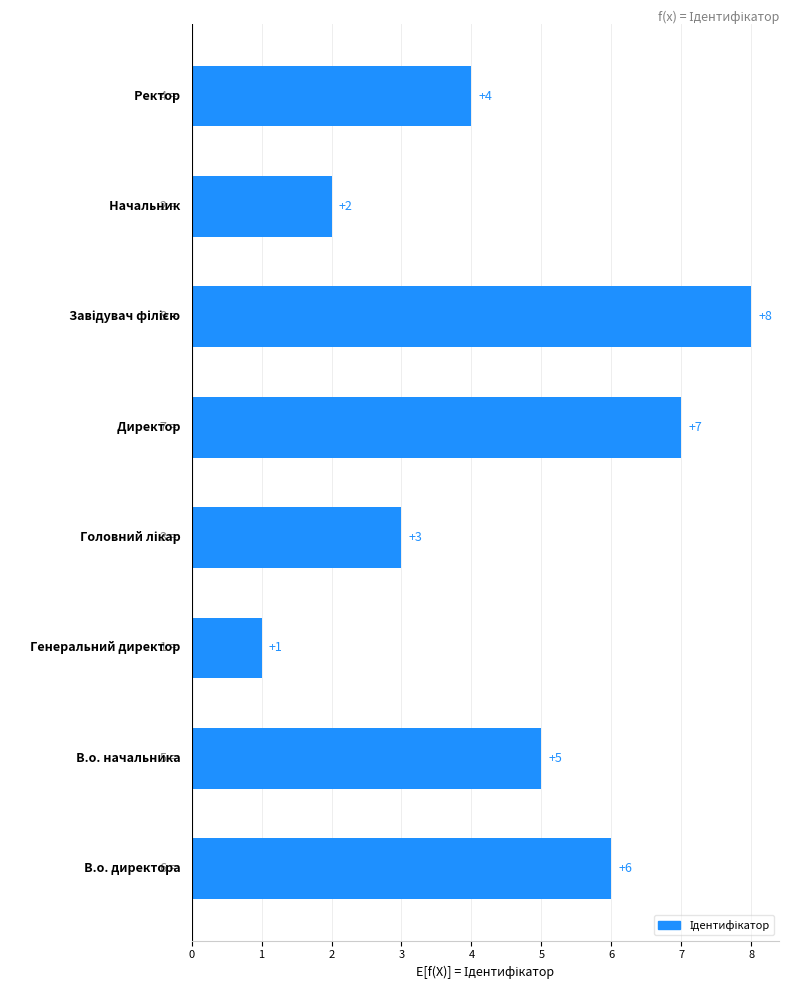

How many values are between 3 and 7?

5